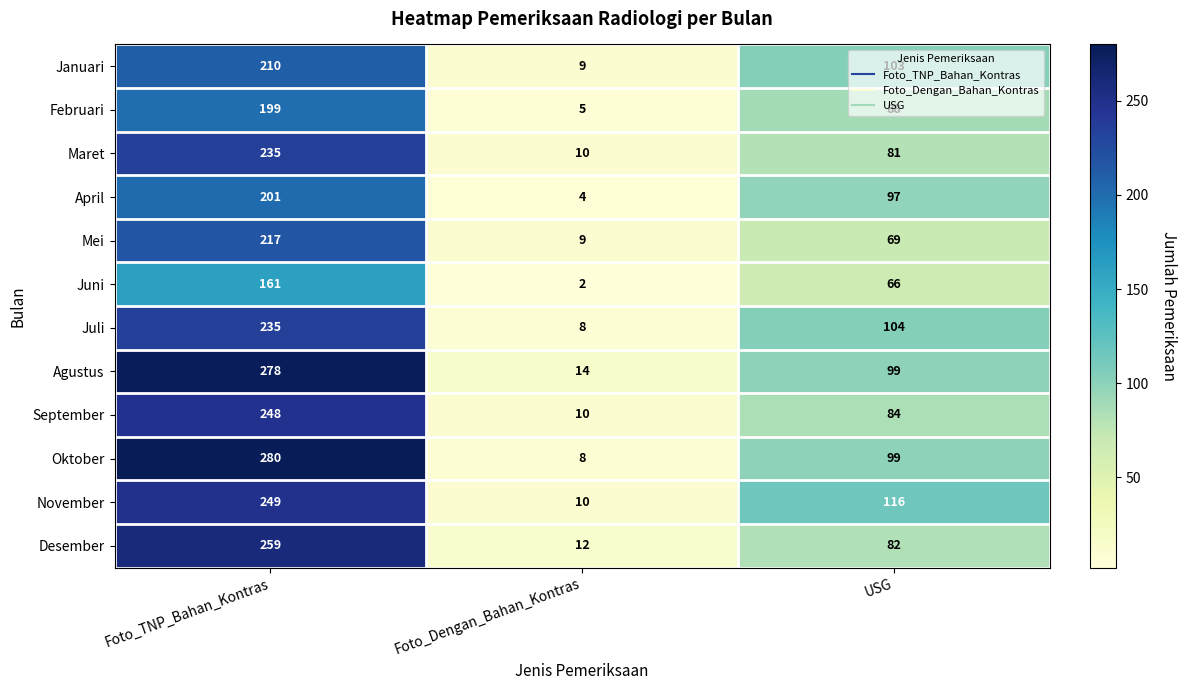

Rank the categories by Mei value from highest to lowest.

Foto_TNP_Bahan_Kontras, USG, Foto_Dengan_Bahan_Kontras